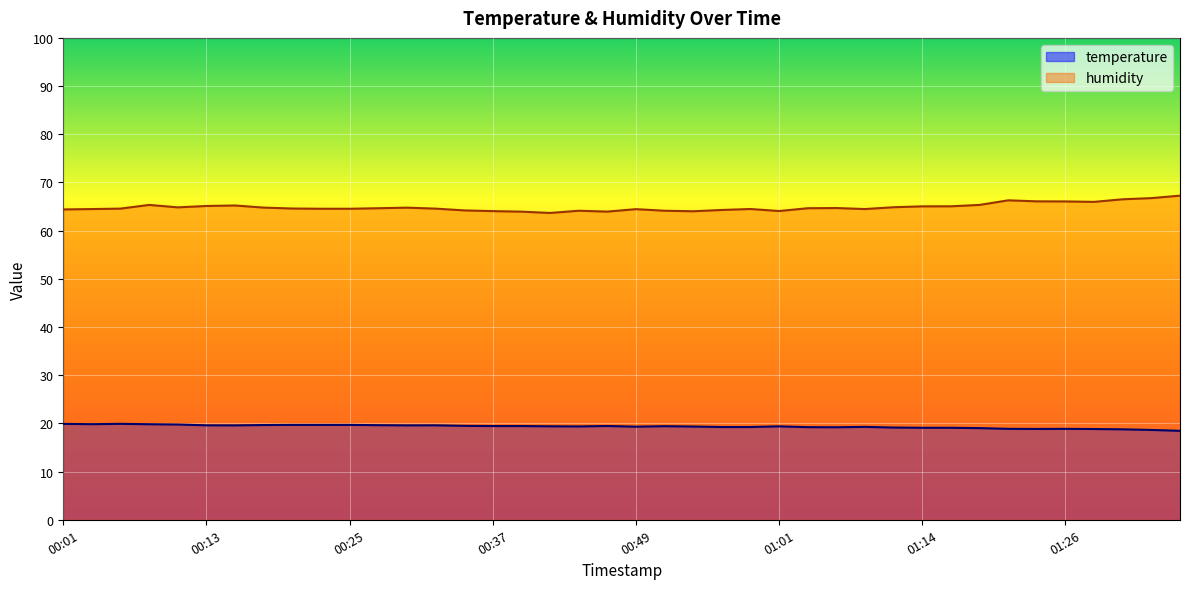

The temperature series shows 19.1 at 01:16. True or false?

True